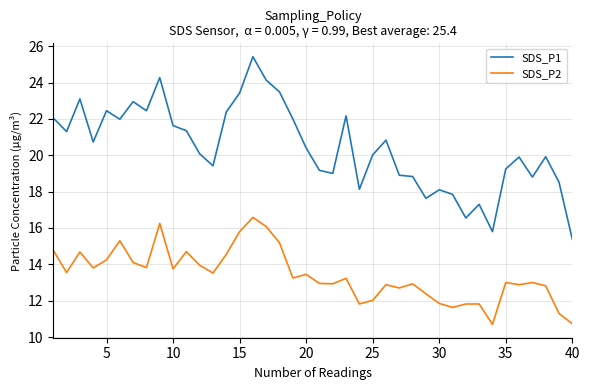

How many distinct data groups are displayed?

2